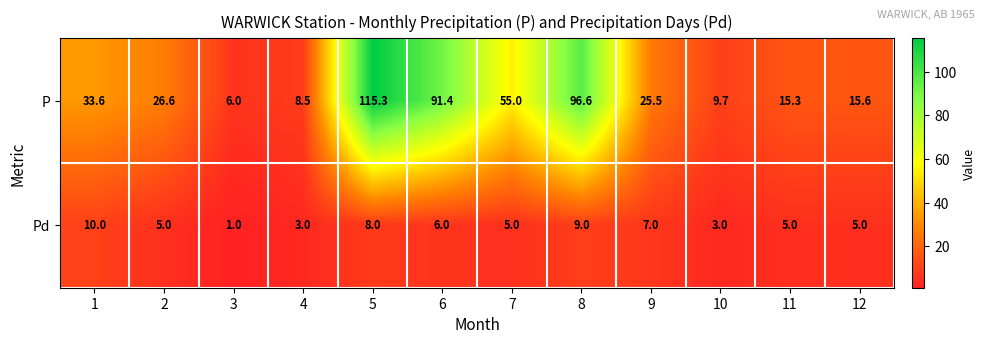

Which series has the widest spread of values?

P